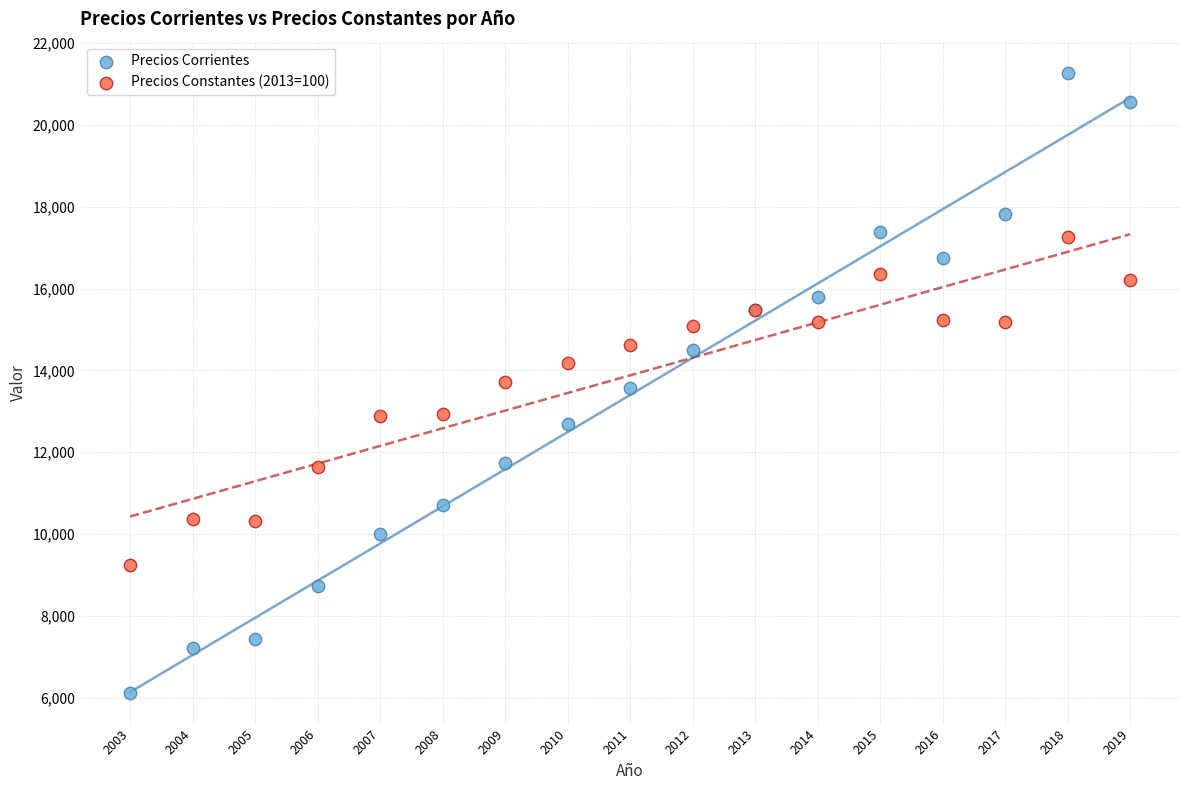

Which series has the widest spread of Y values?

Precios Corrientes